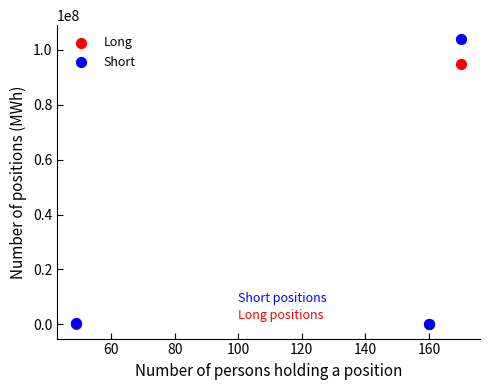

Across all series, what Y value is closest to 51930587?

94783744